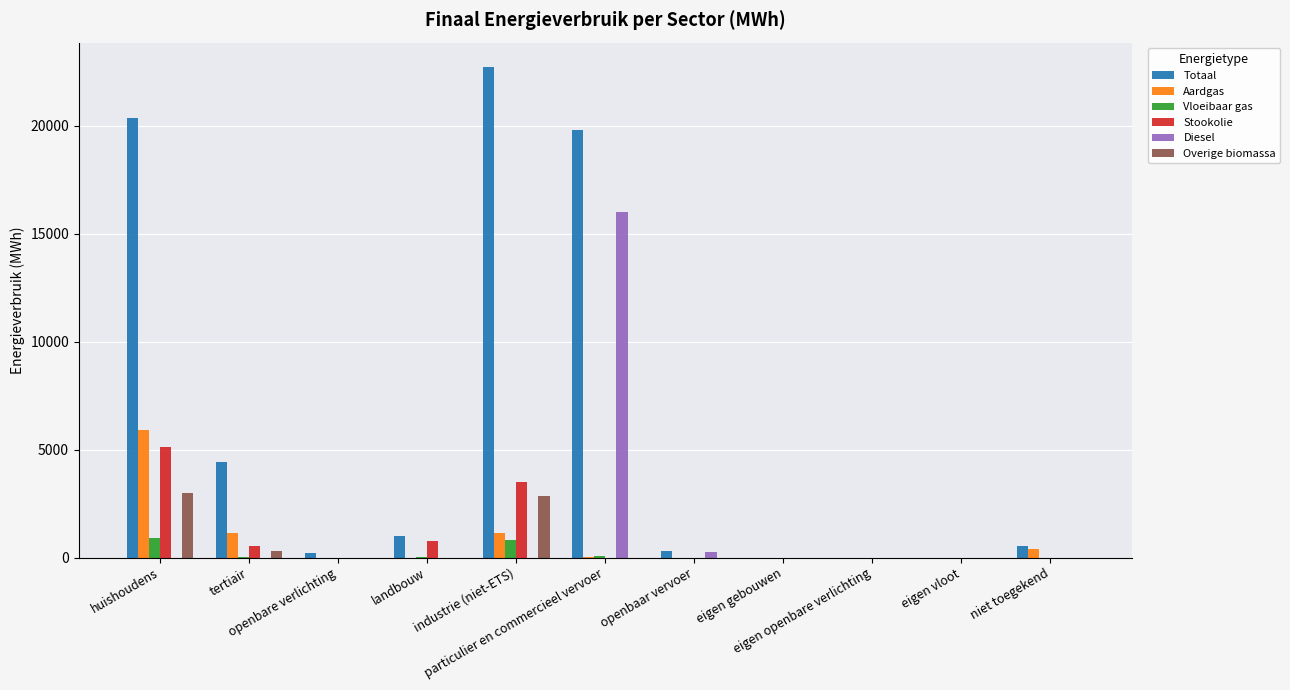

The Aardgas series shows 5890.3 at huishoudens. True or false?

True